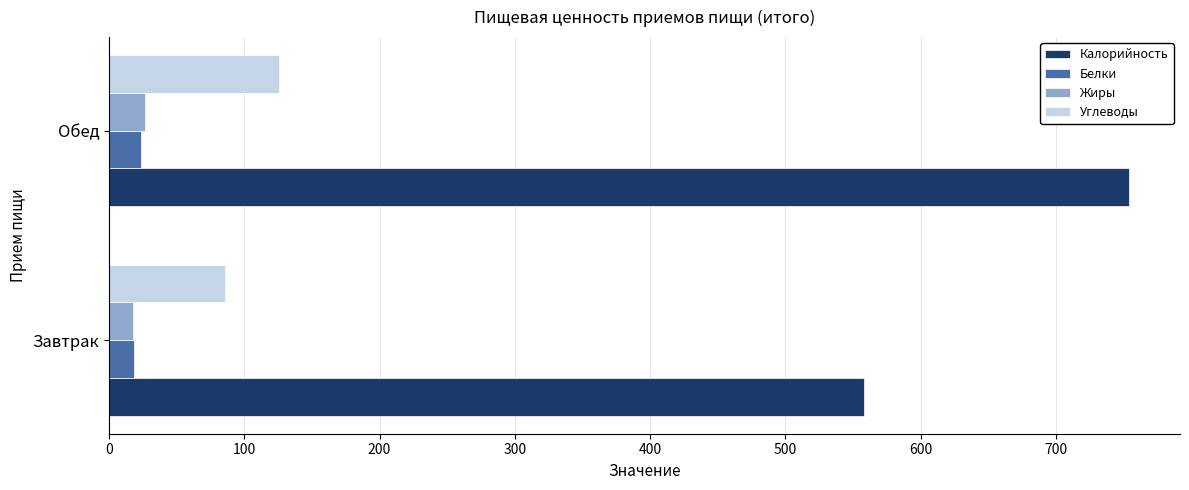

At which category is the sum across all series the highest?

Обед